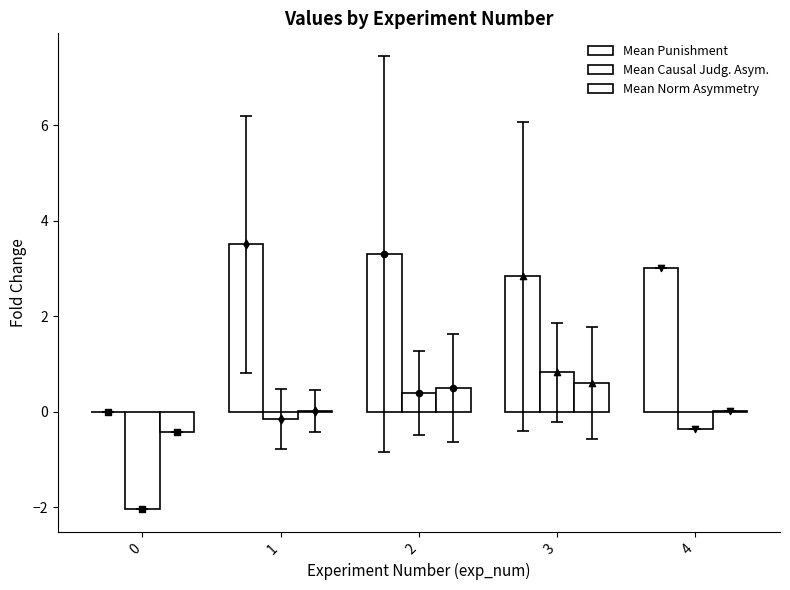

At how many categories does at least one series exceed 0?

4